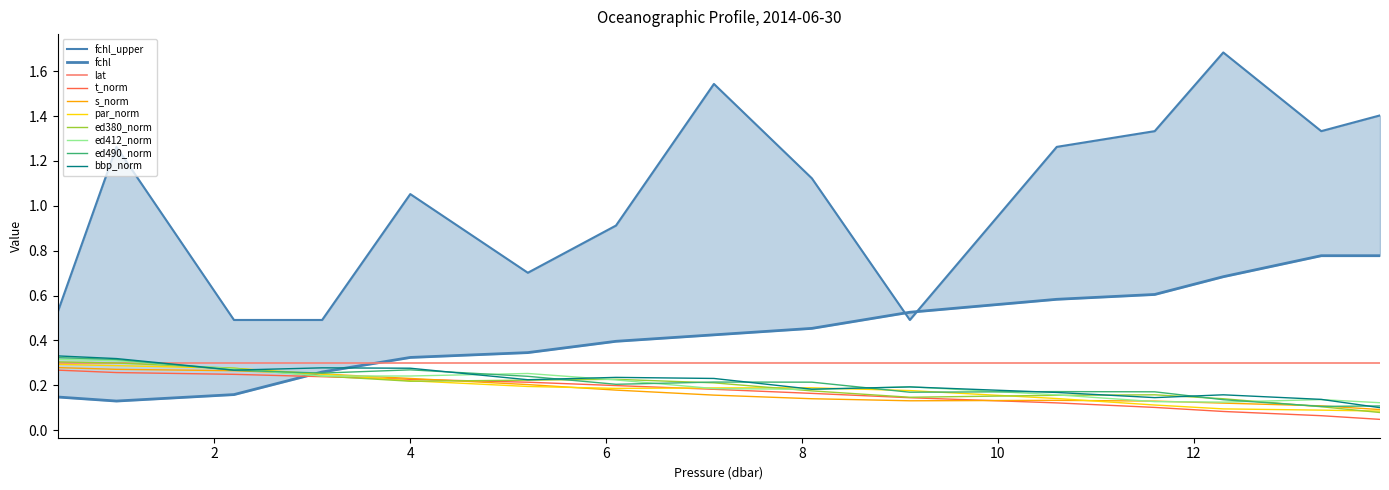

True or false: fchl_upper and p cross at least once.

False